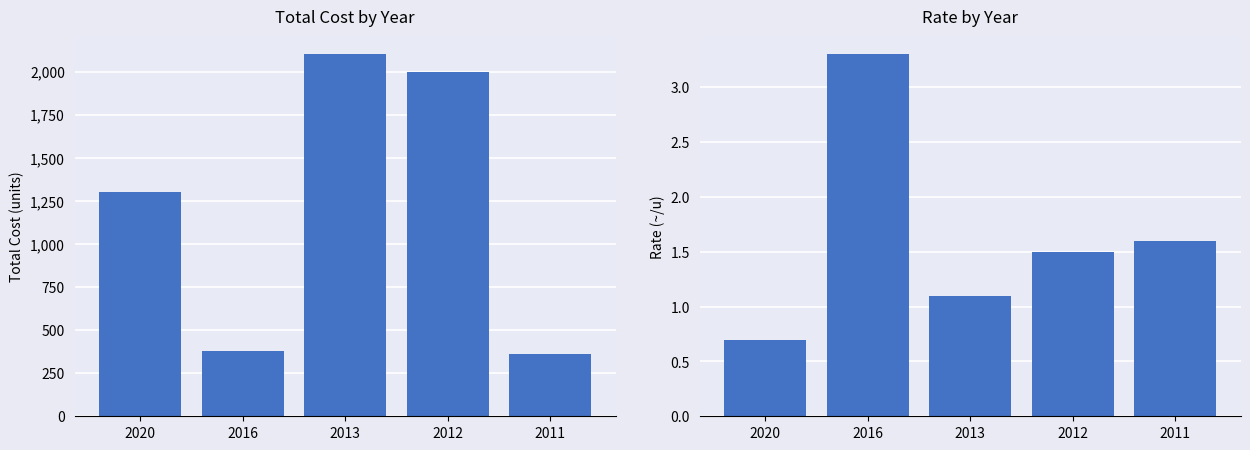

At which label does Rate first exceed 1?

2016